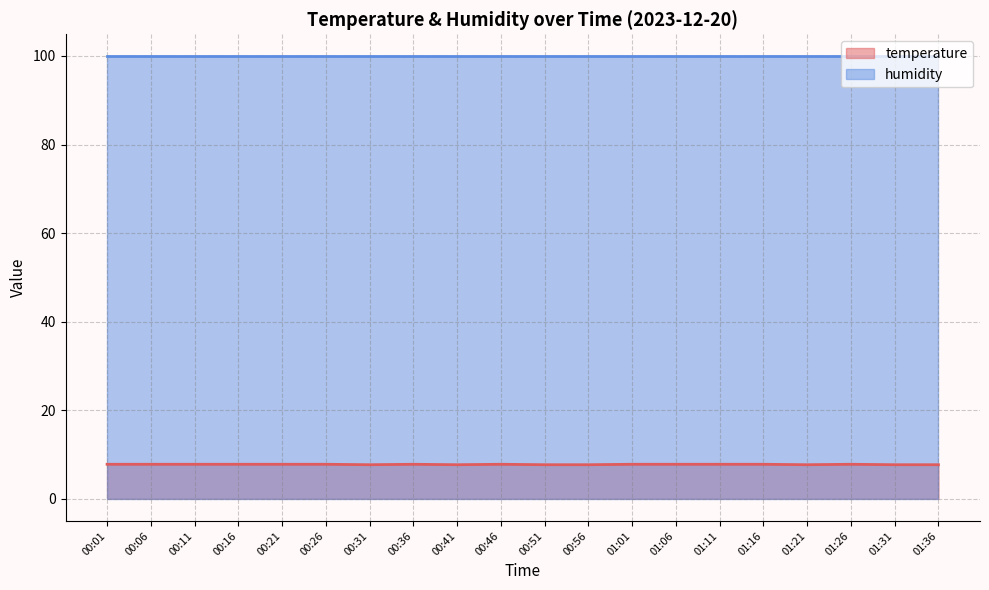

Between 01:36 and 00:01, which is larger?

00:01